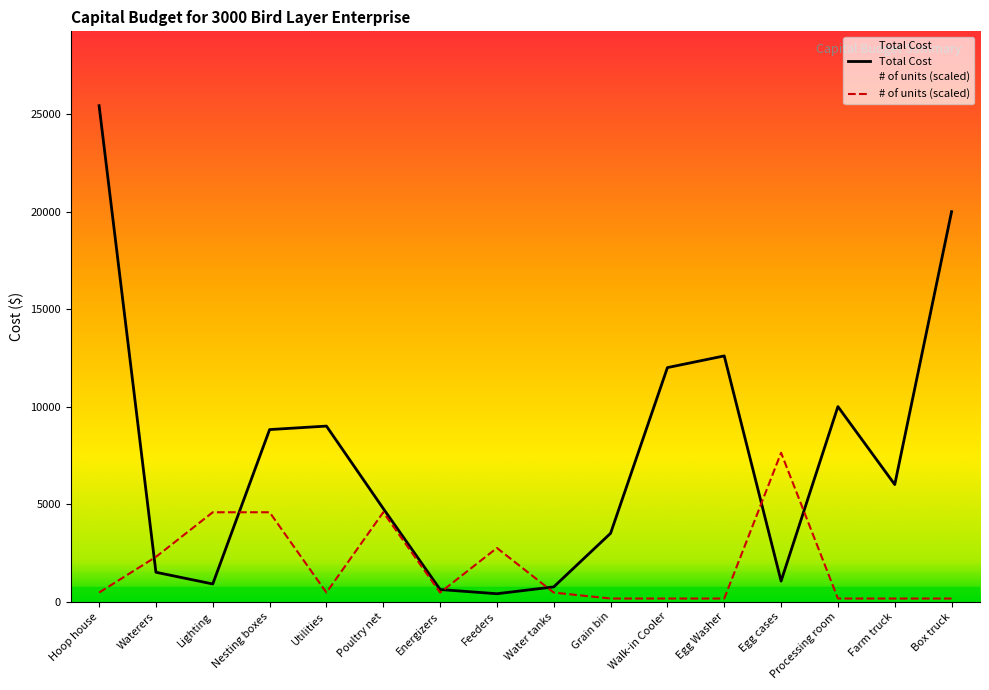

What is the spread (max minus min) of values at Processing room?

9847.4